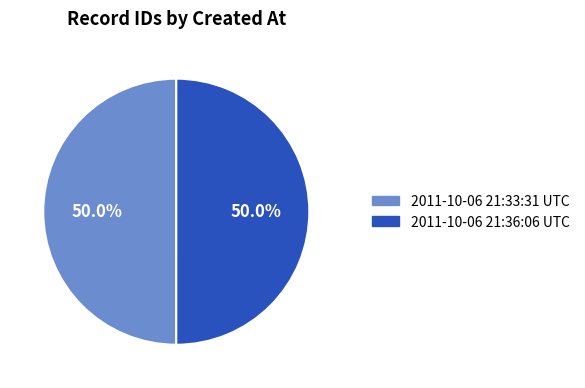

Do 2011-10-06 21:33:31 UTC and 2011-10-06 21:36:06 UTC together represent more than half of the pie?

Yes